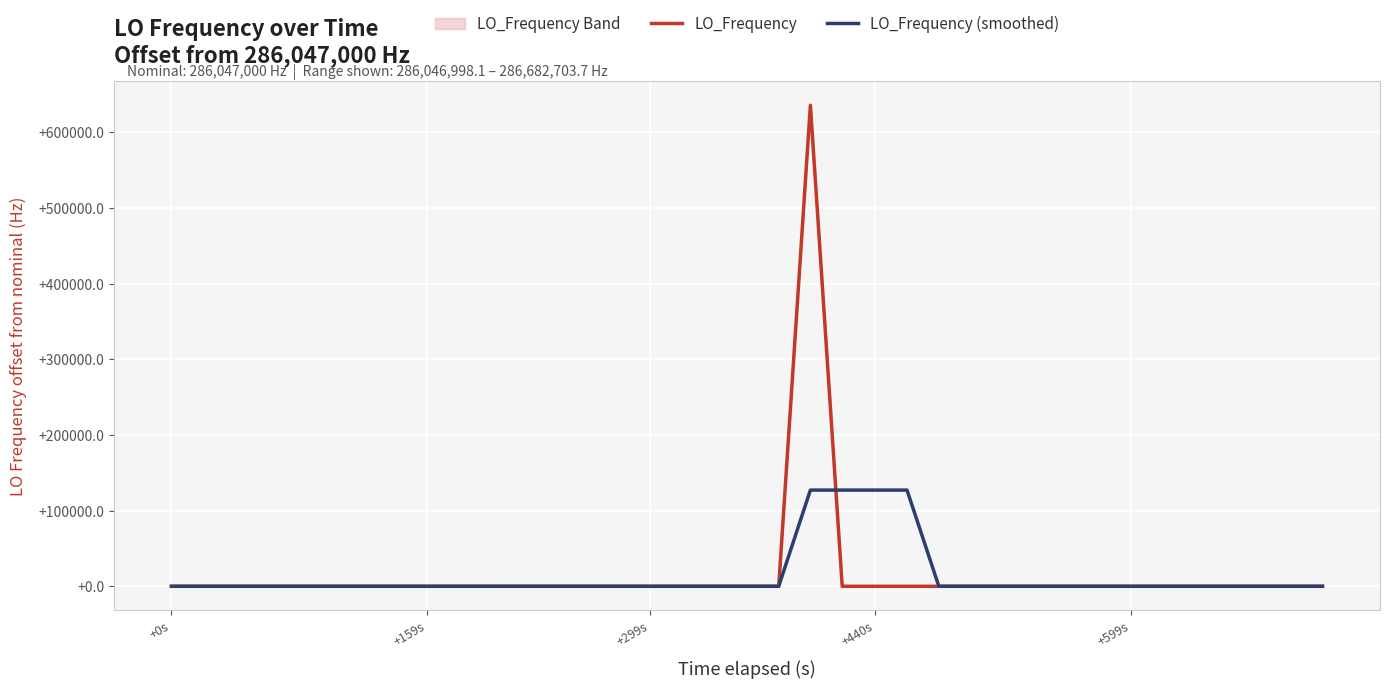

What is the maximum value shown in the chart?

635703.7